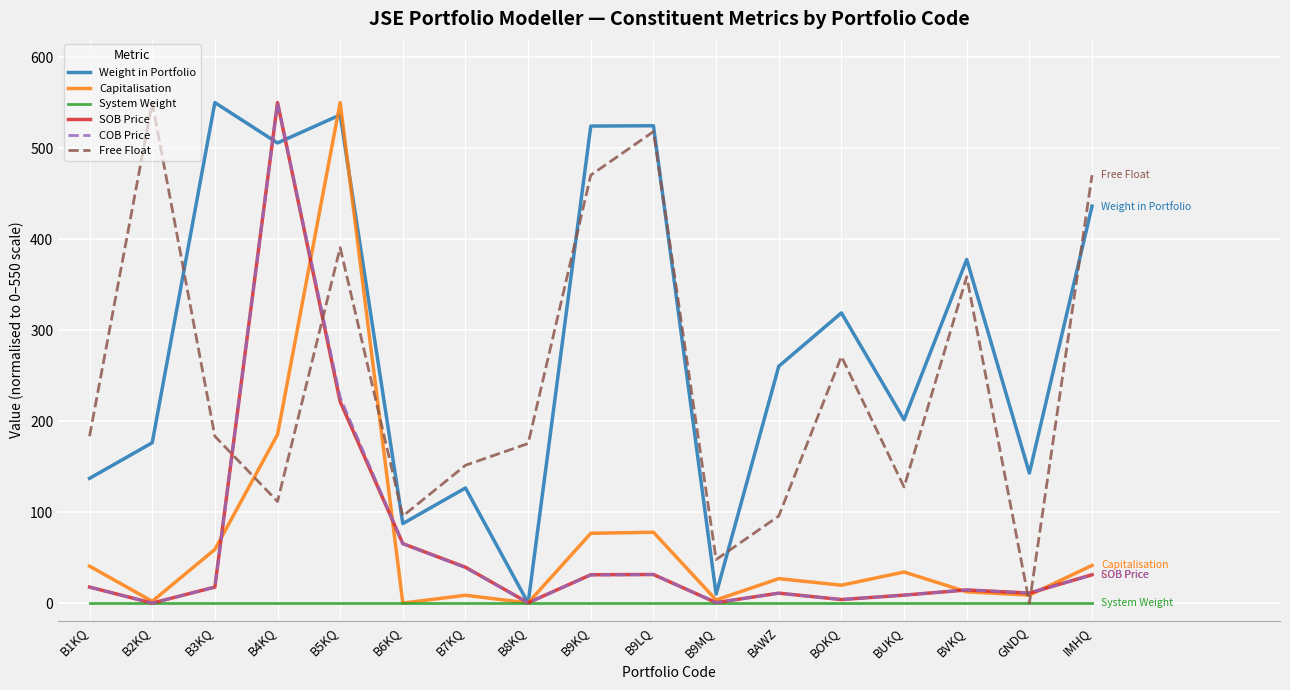

Between B7KQ and BAWZ, which series saw the biggest shift?

Weight in Portfolio